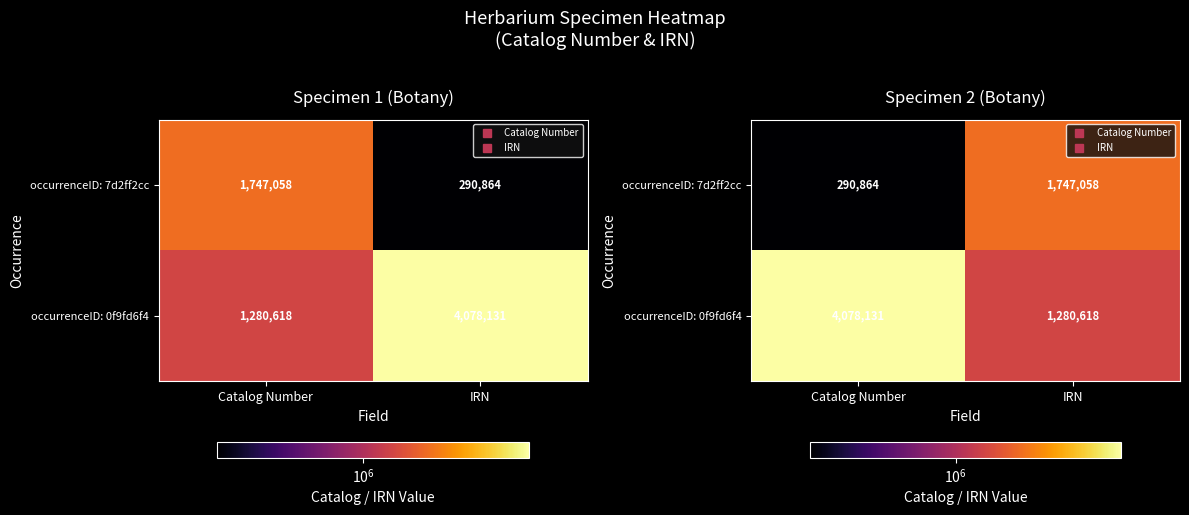

What is the lowest value of the occurrenceID: 0f9fd6f4 series?

1280618